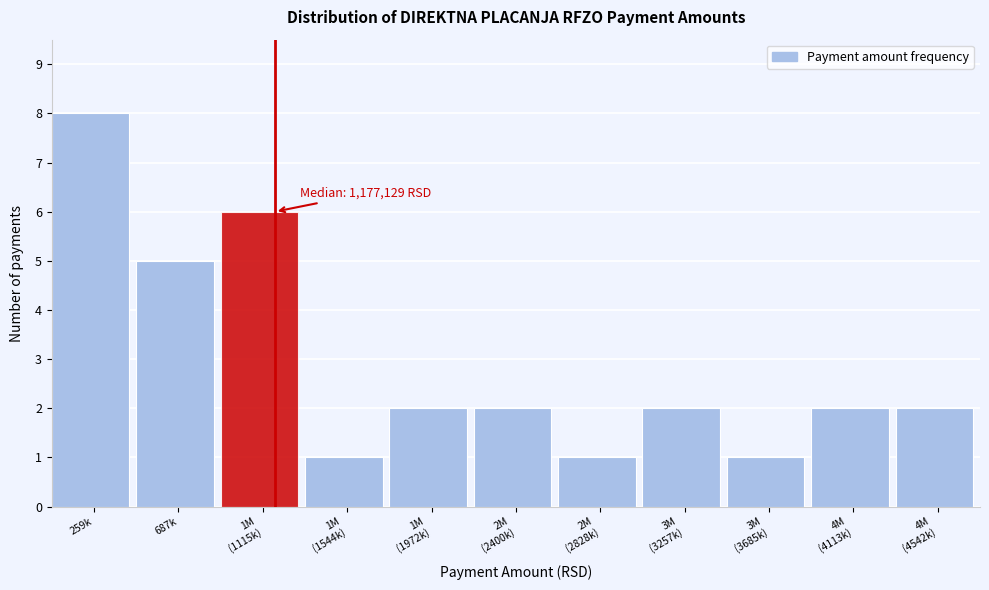

Reading left to right, what are all the values shown in this chart?

8	5	6	1	2	2	1	2	1	2	2